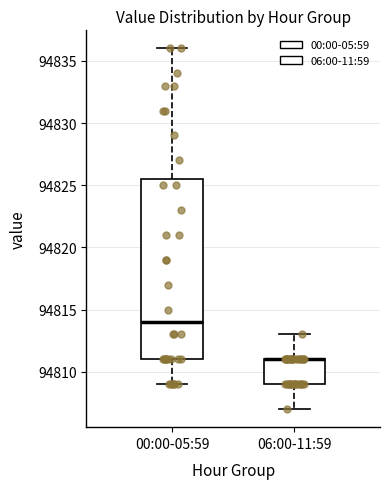

Reading left to right, read every box against the y-axis: the position of its median line, the range the box covers, and the ends of its whiskers. The values are not printed on the chart, so give them approximately, as read against the axis.

00:00-05:59: median 94814.0, box 94811.0 to 94825.5, whiskers 94809.0 to 94836.0
06:00-11:59: median 94811.0 (drawn on the box's upper edge), box 94809.0 to 94811.0, whiskers 94807.0 to 94813.0